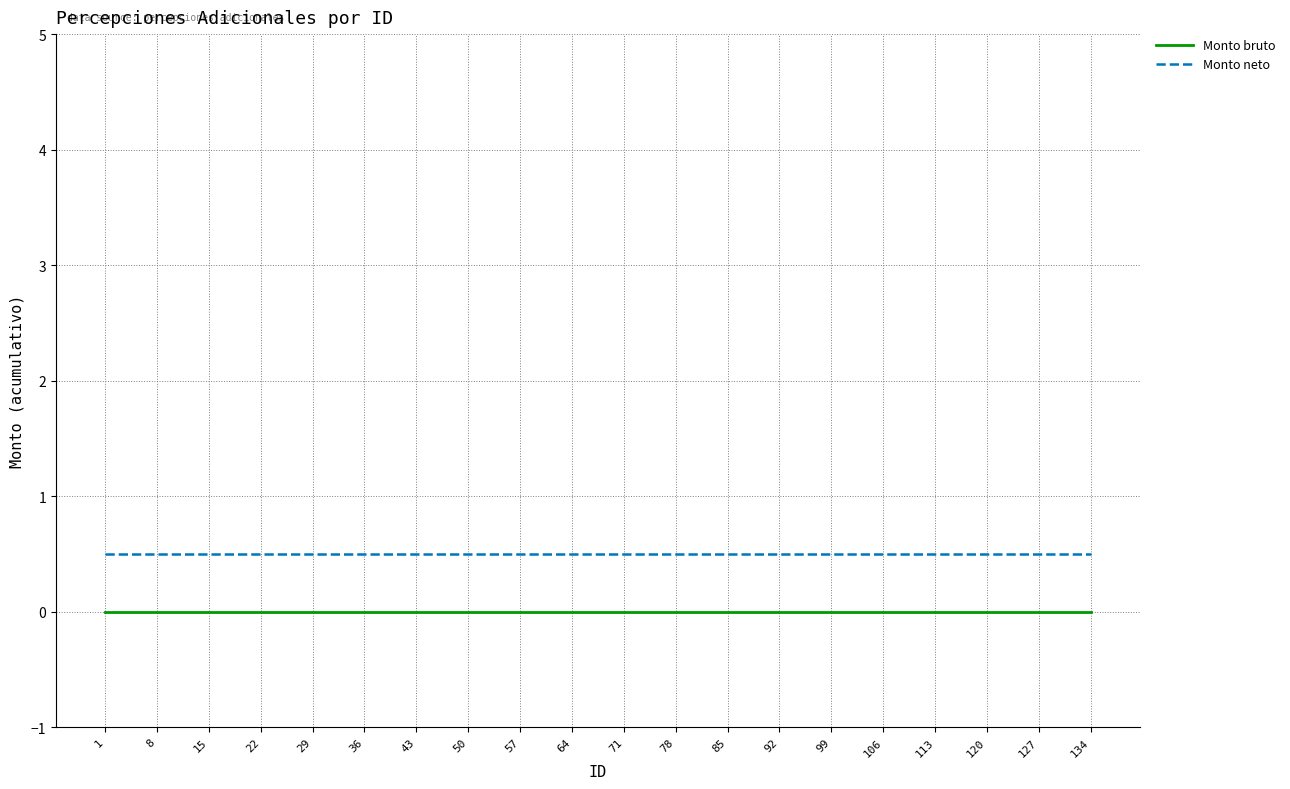

At 29, list the series in order from largest to smallest.

Monto neto, Monto bruto